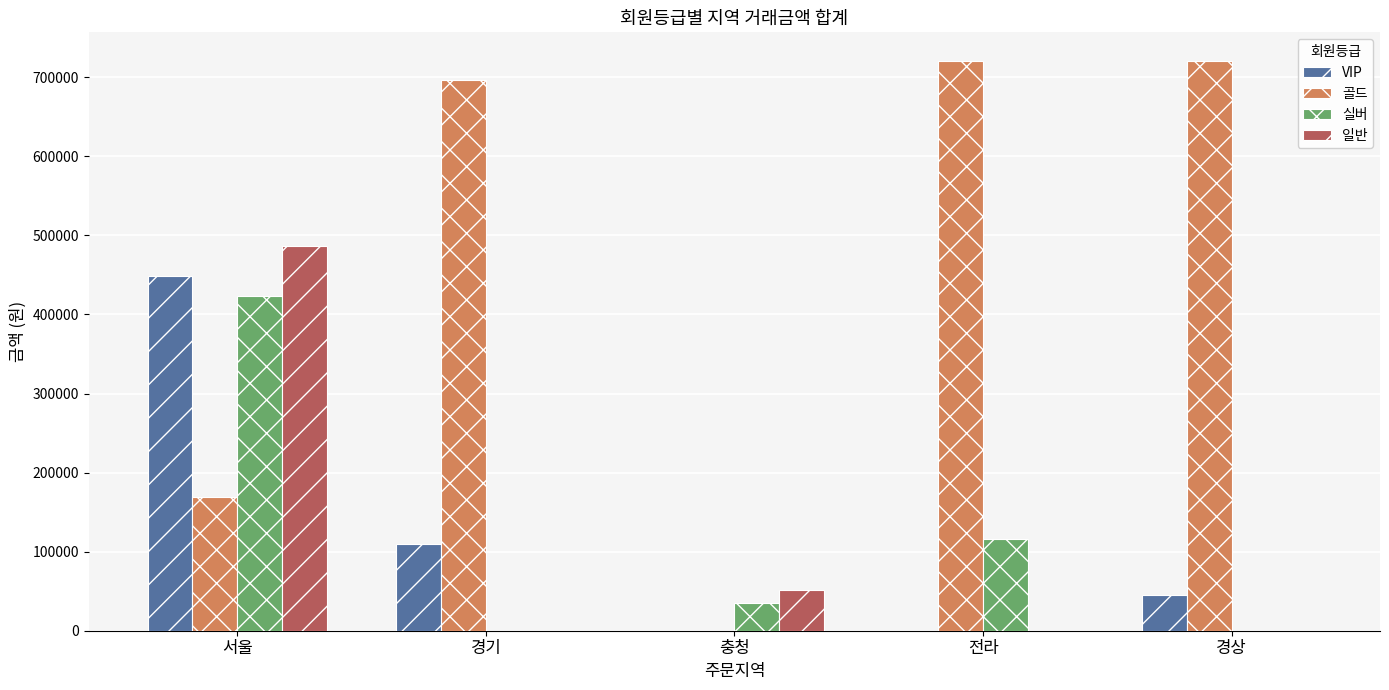

Is it true that 실버 equals 115440 at 전라?

True